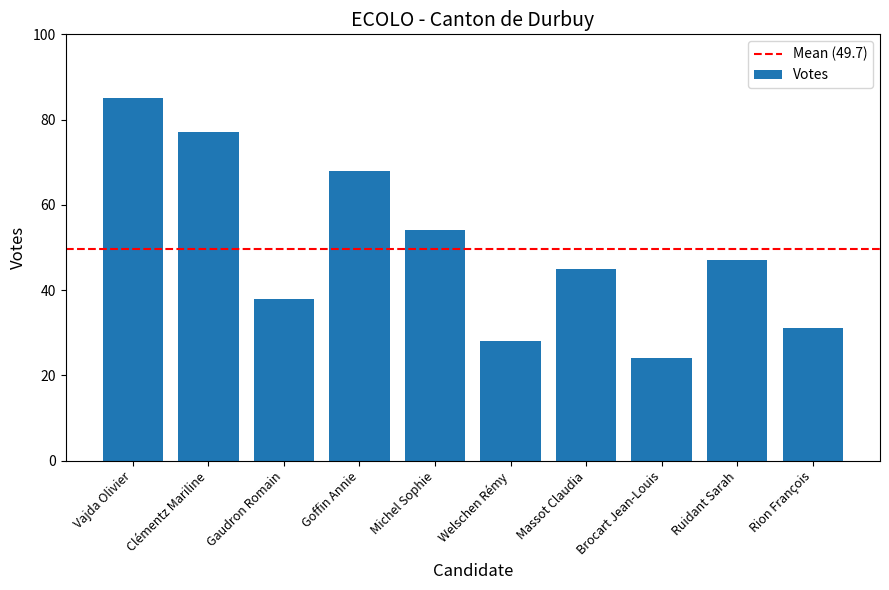

How many categories are shown in the chart?

10